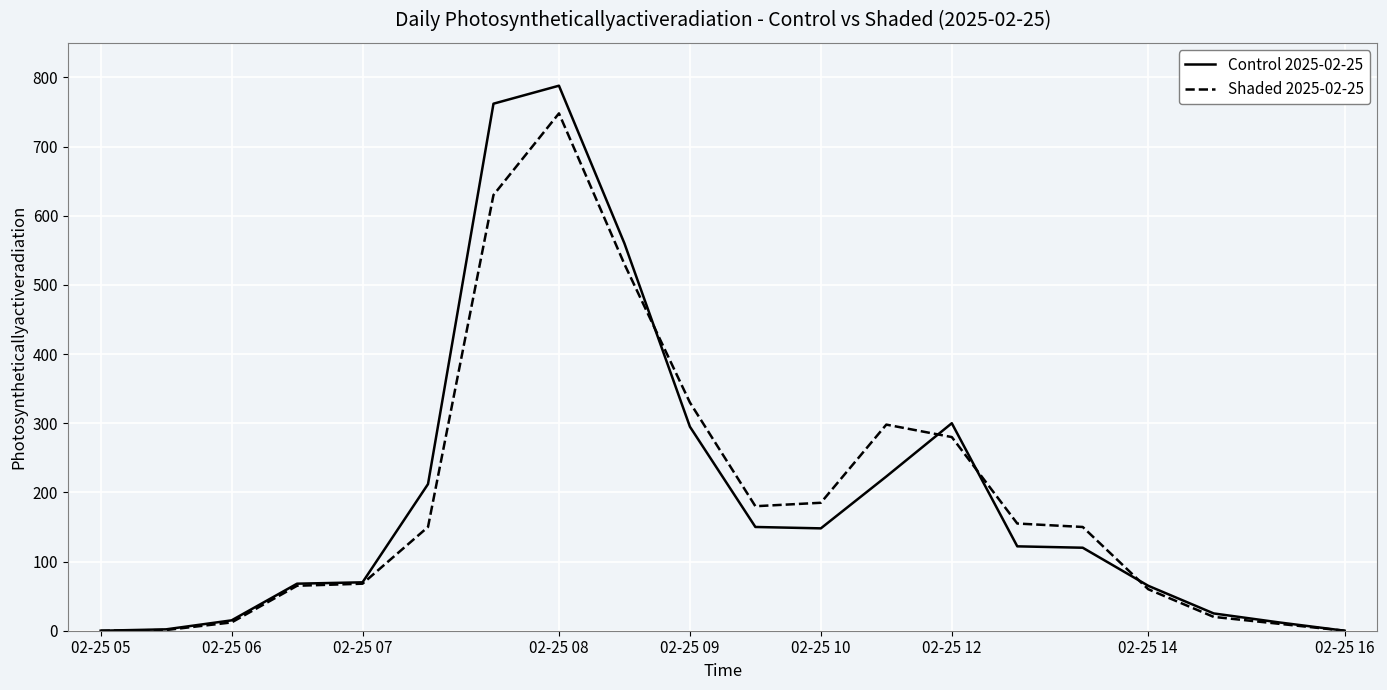

What is the difference between the maximum and minimum values in the Shaded 2025-02-25 series?

748